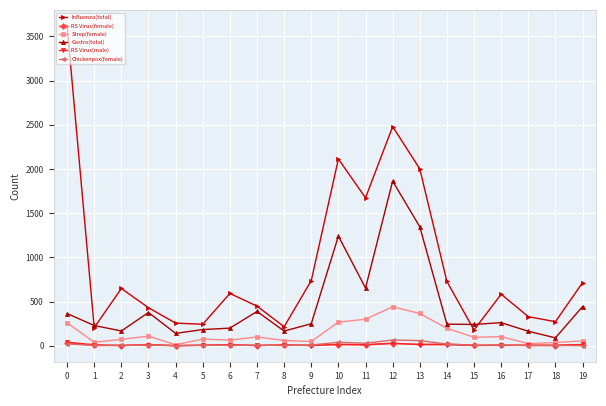

True or false: Strep(female) has more than 0 interior local peaks.

True